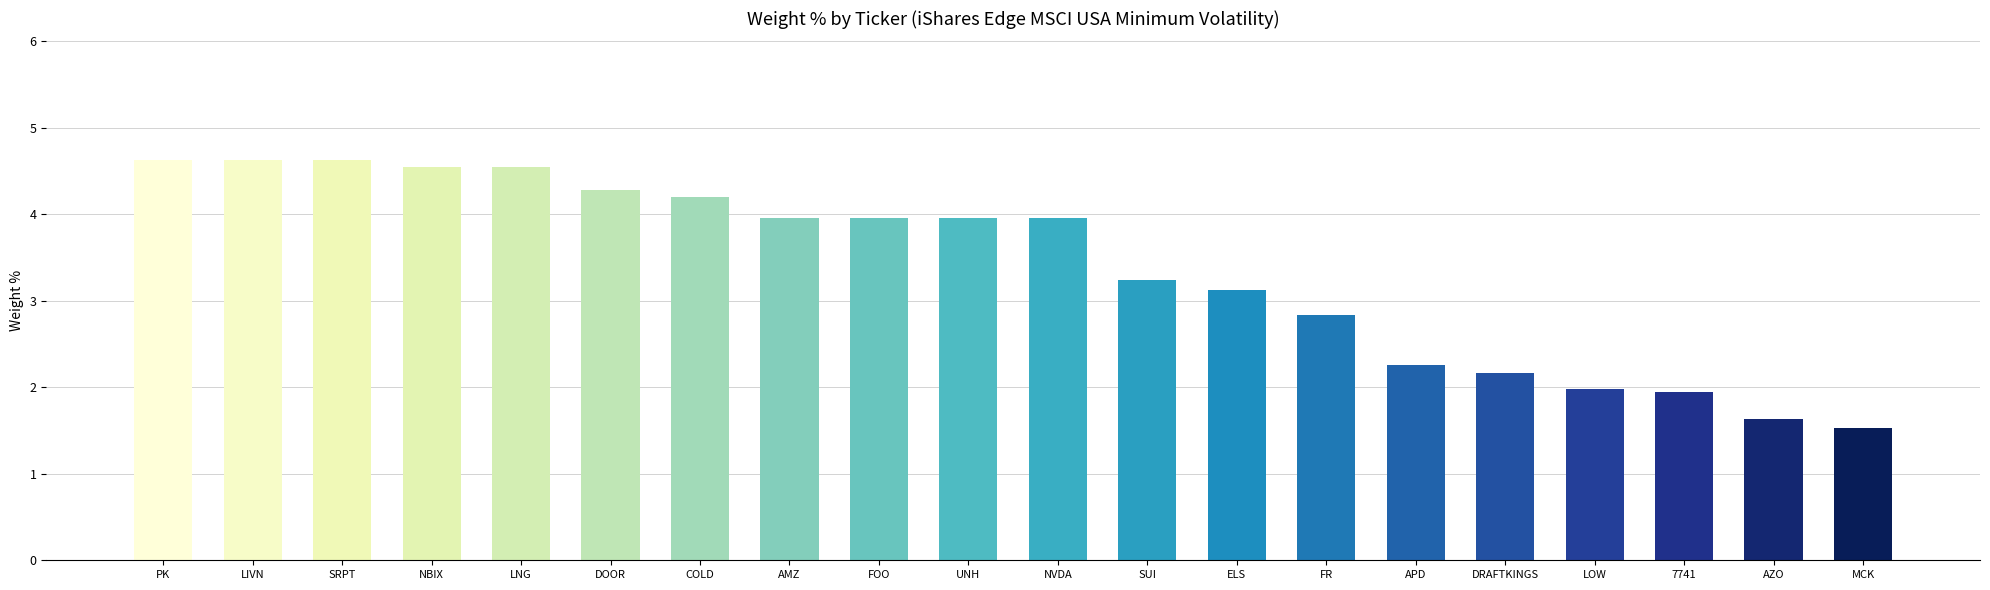

True or false: the data shows 2.8 at FR.

True